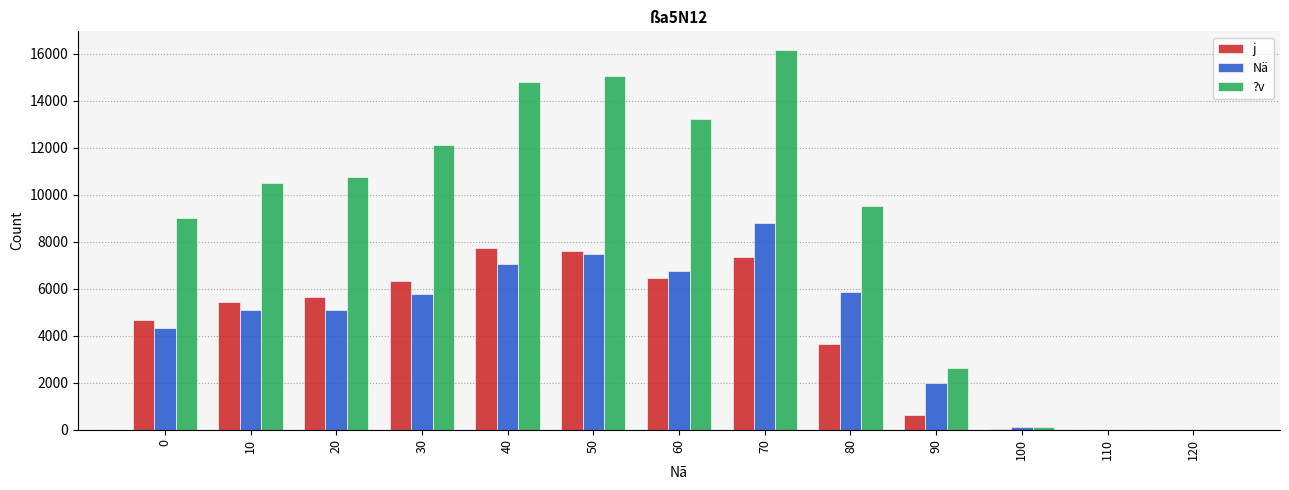

Is the value of j at 10 greater than the value of ?v at 10?

No